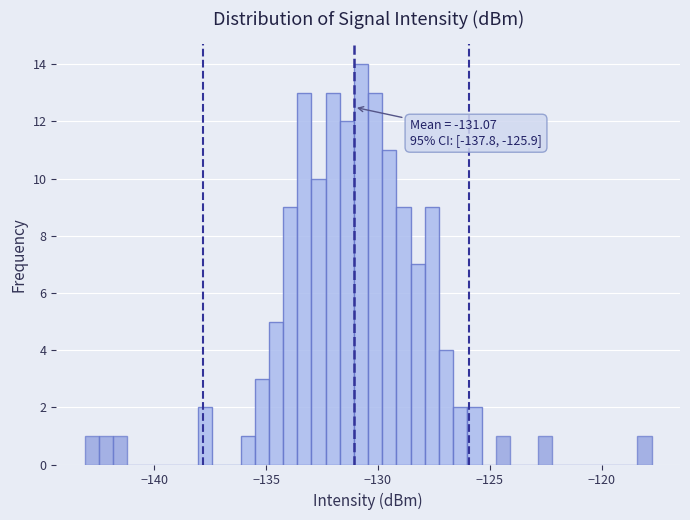

Read against the x-axis, roughly where is the centre of the tallest bar?

-131.0